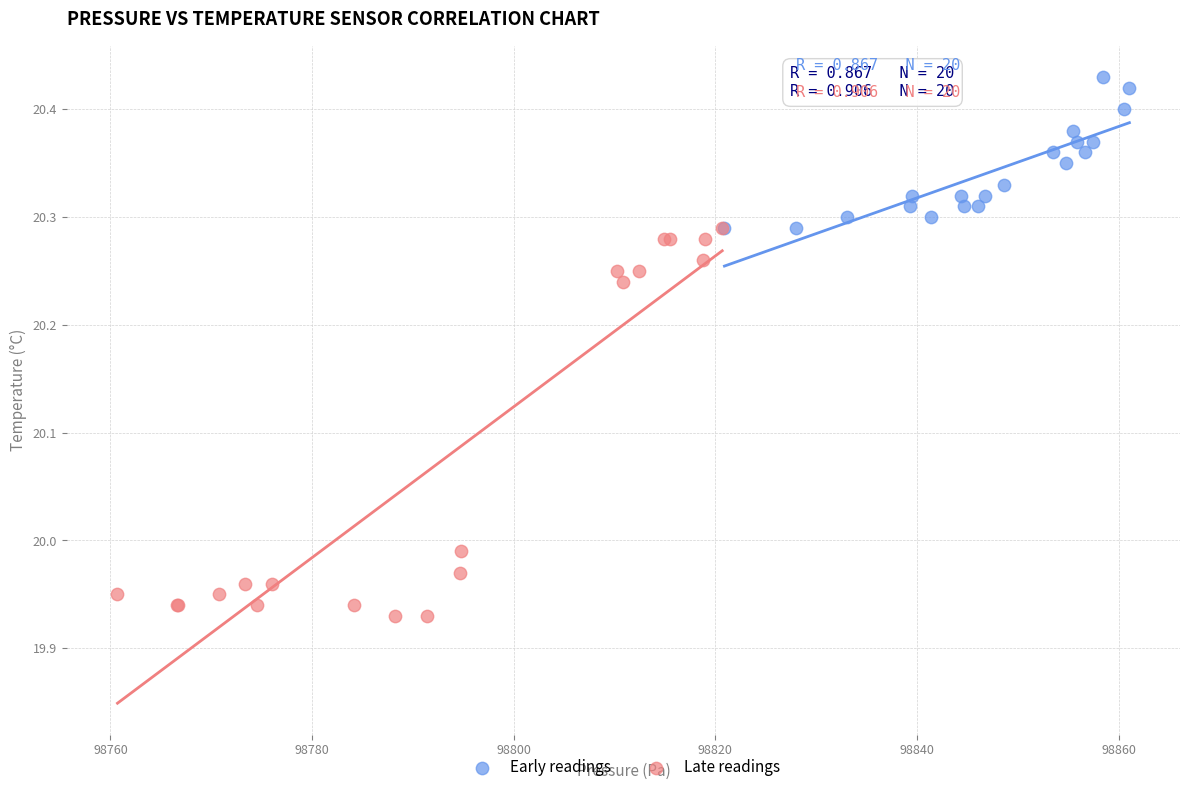

Which series has the widest spread of Y values?

Late readings